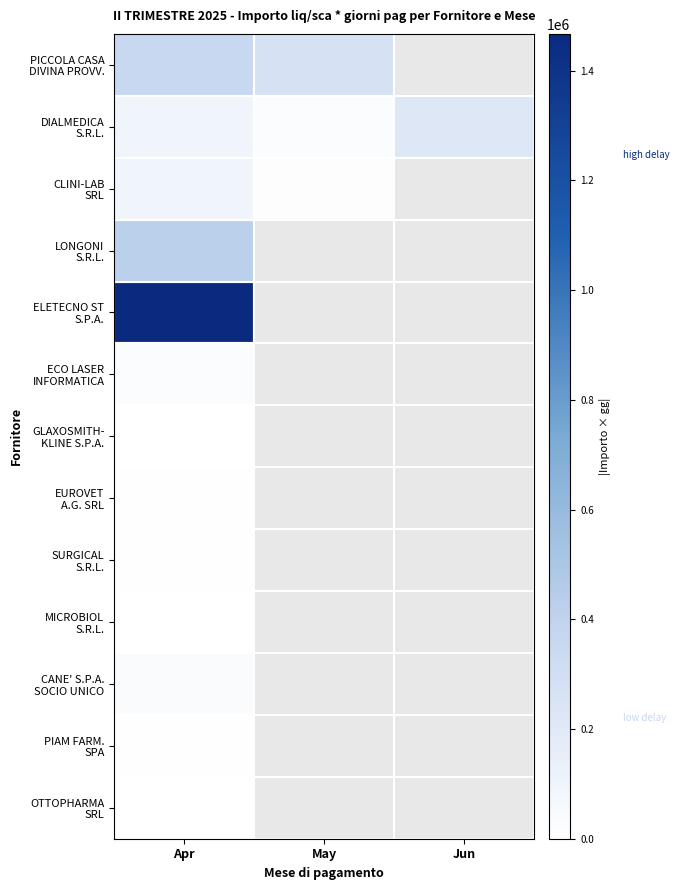

What is the maximum value shown in the chart?

1467173.9